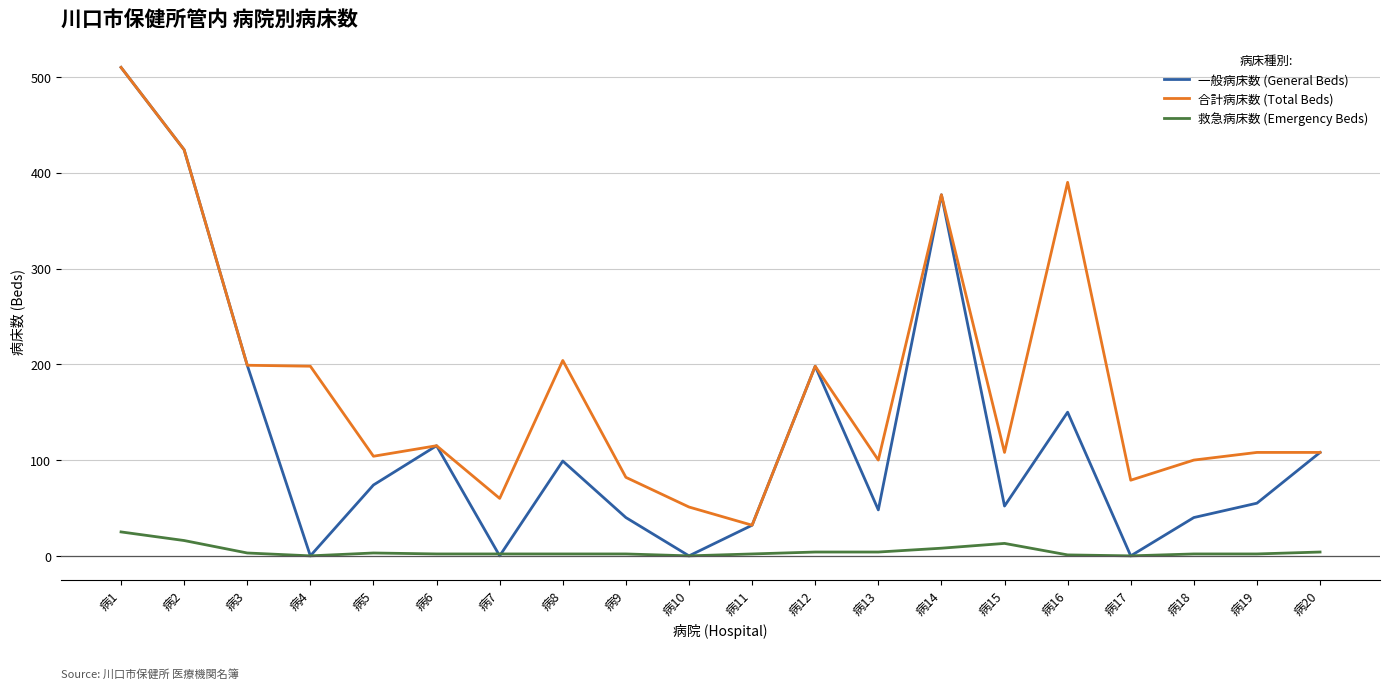

What is the difference between the maximum and minimum values in the 救急病床数 (Emergency Beds) series?

25